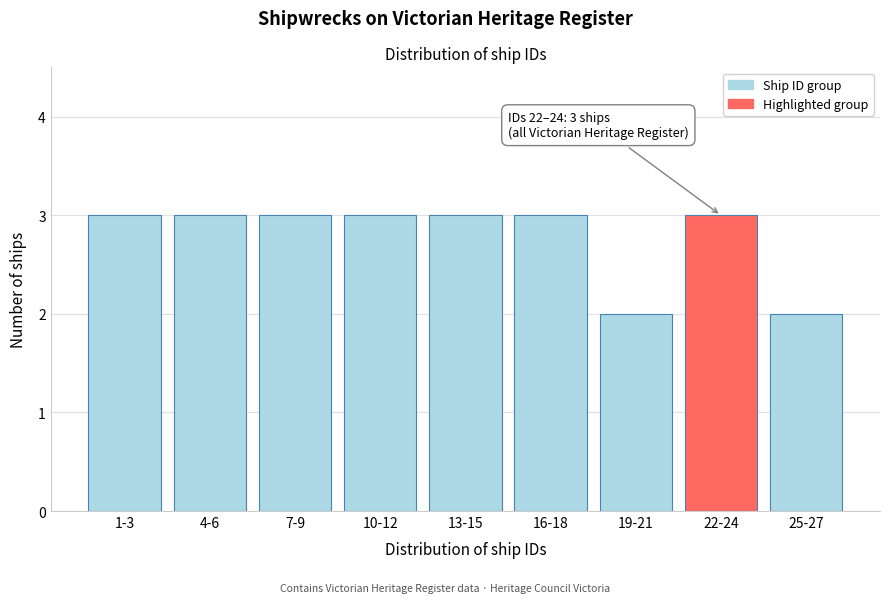

Reading left to right, transcribe all the data shown in this chart.

3	3	3	3	3	3	2	3	2